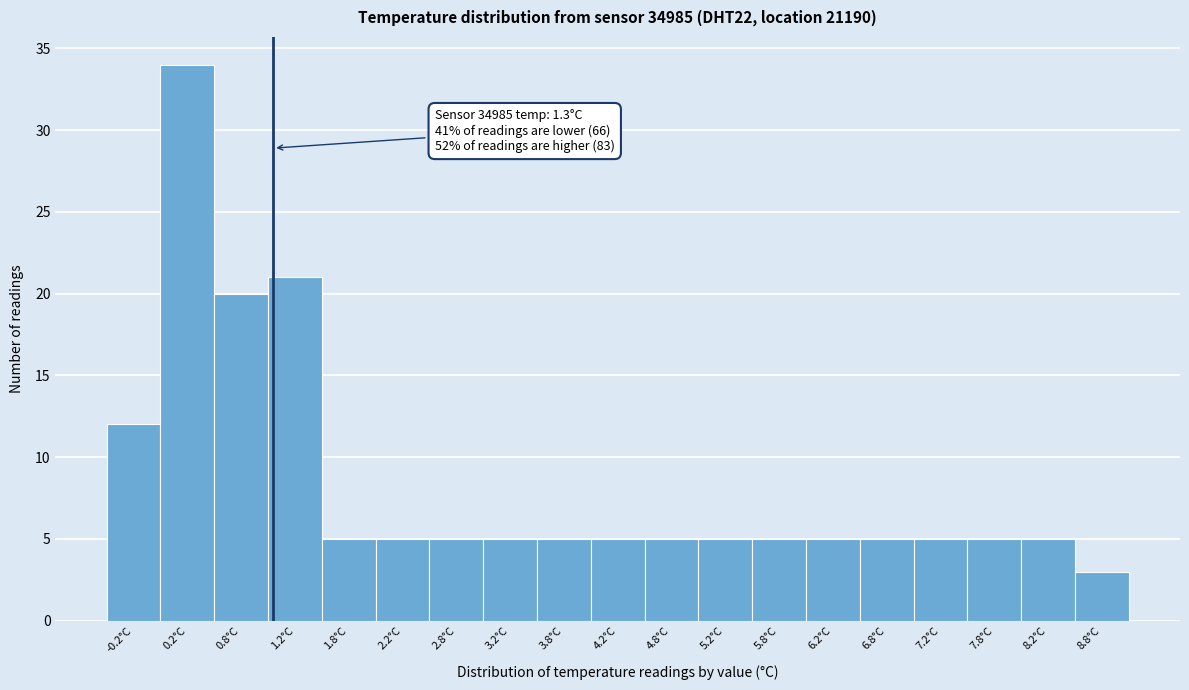

Reading right to left, transcribe all the data shown in this chart.

8.8°C=3	8.2°C=5	7.8°C=5	7.2°C=5	6.8°C=5	6.2°C=5	5.8°C=5	5.2°C=5	4.8°C=5	4.2°C=5	3.8°C=5	3.2°C=5	2.8°C=5	2.2°C=5	1.8°C=5	1.2°C=21	0.8°C=20	0.2°C=34	-0.2°C=12